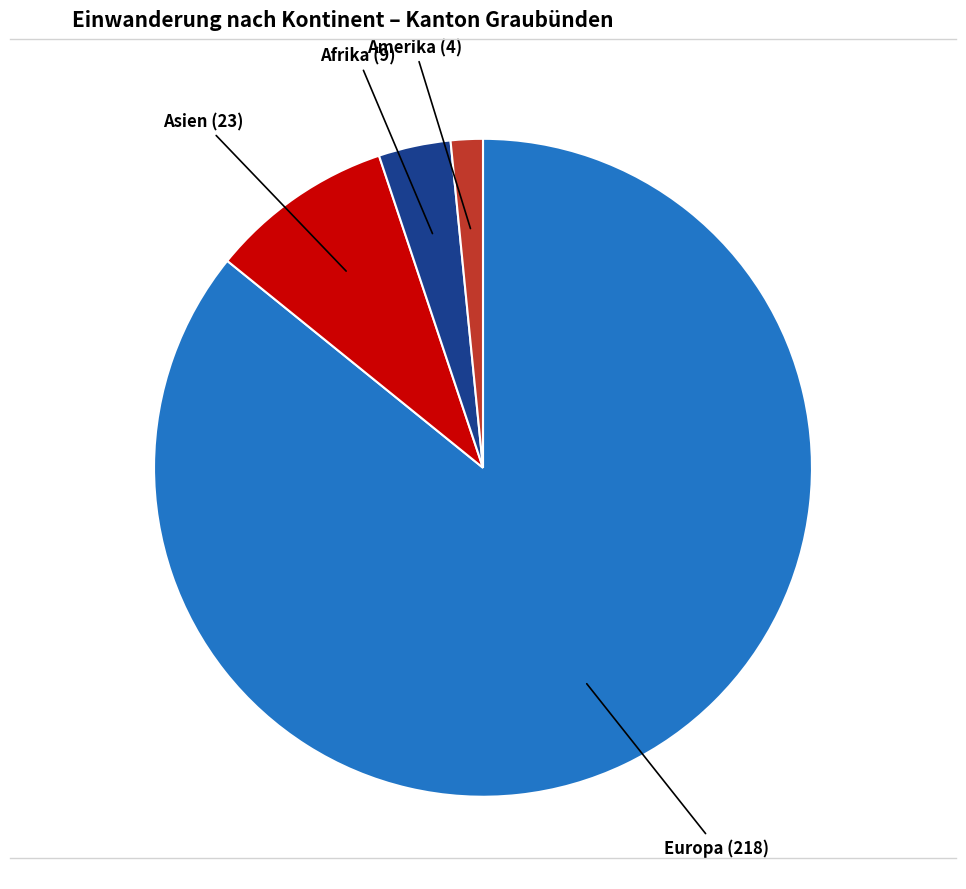

Combined, do Europa (218) and Afrika (9) account for over 50%?

Yes